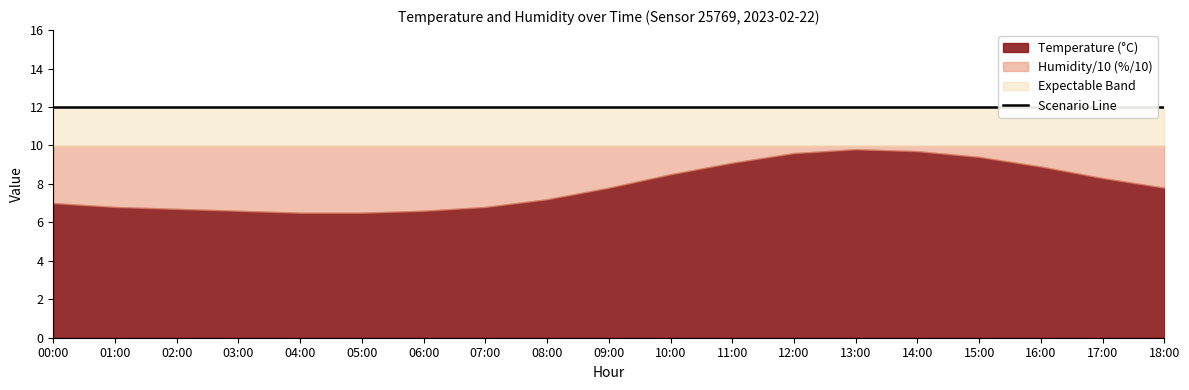

Rank the series by their average value, from highest to lowest.

humidity, temperature